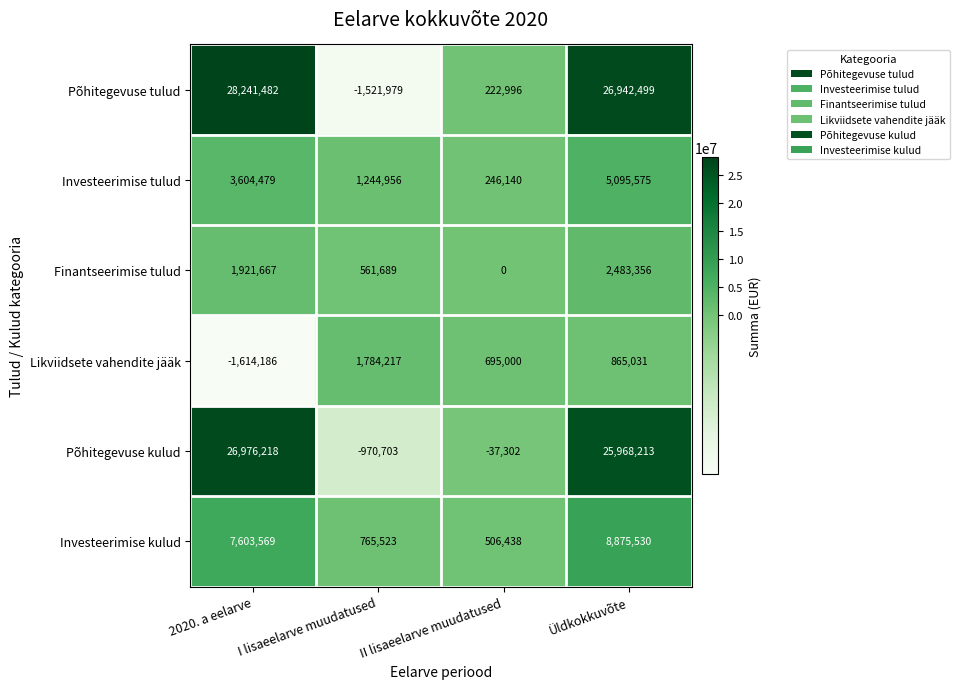

How many Finantseerimise tulud values are between 561689 and 2483356?

3